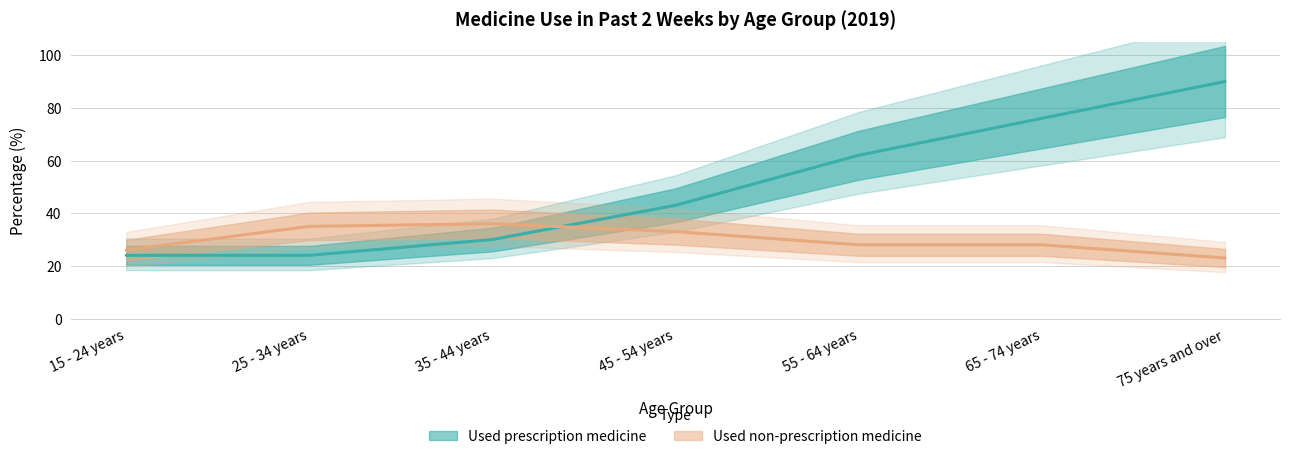

The value of Used prescription medicine at 75 years and over is 50. True or false?

False